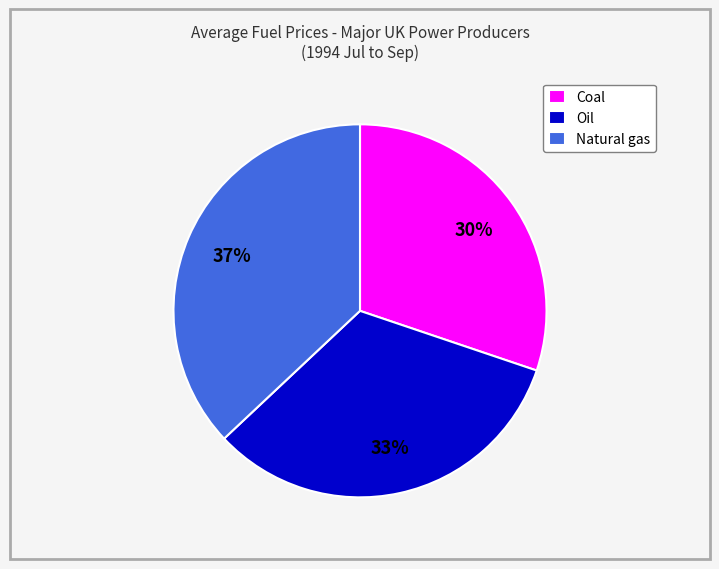

Is it true that Coal is 30% of the pie?

True